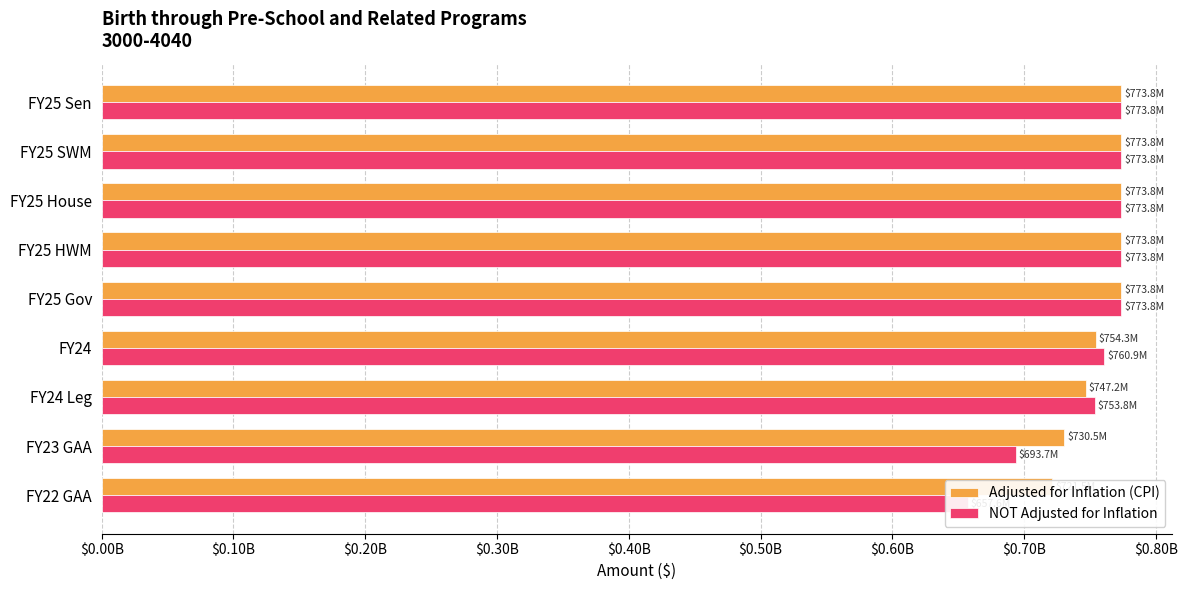

Between $0.10B and $0.40B, which series saw the biggest shift?

Adjusted for Inflation (CPI)